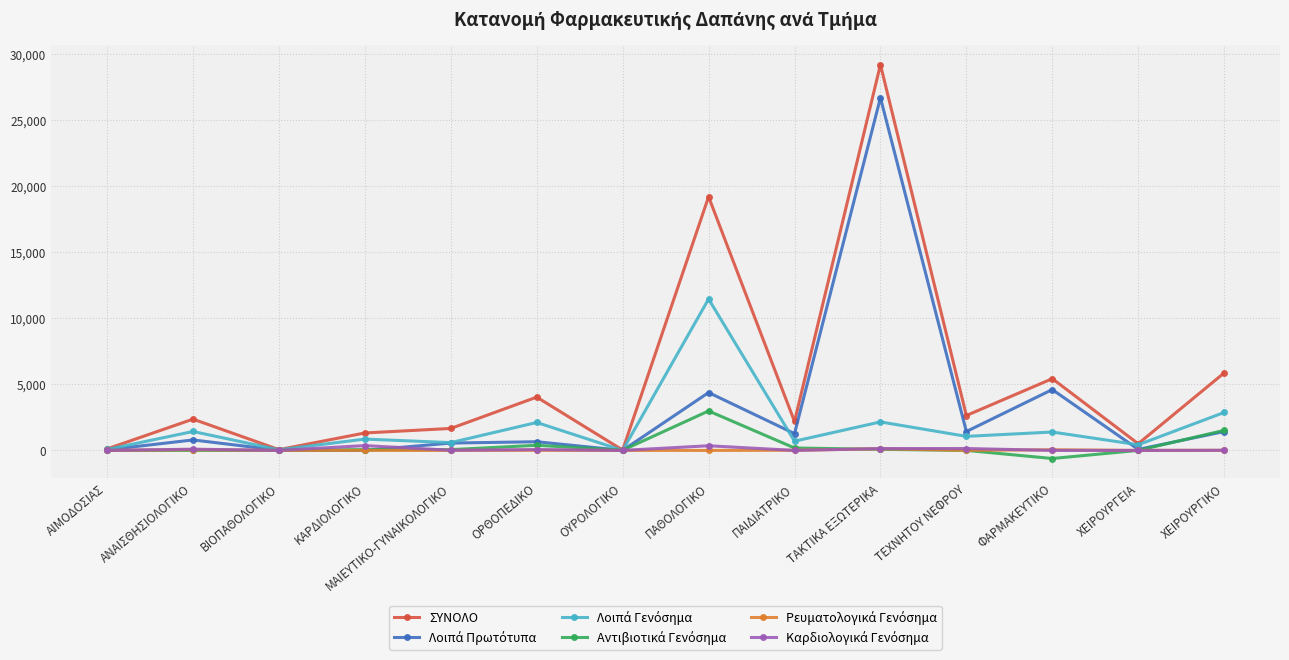

Does the chart have visible grid lines?

Yes